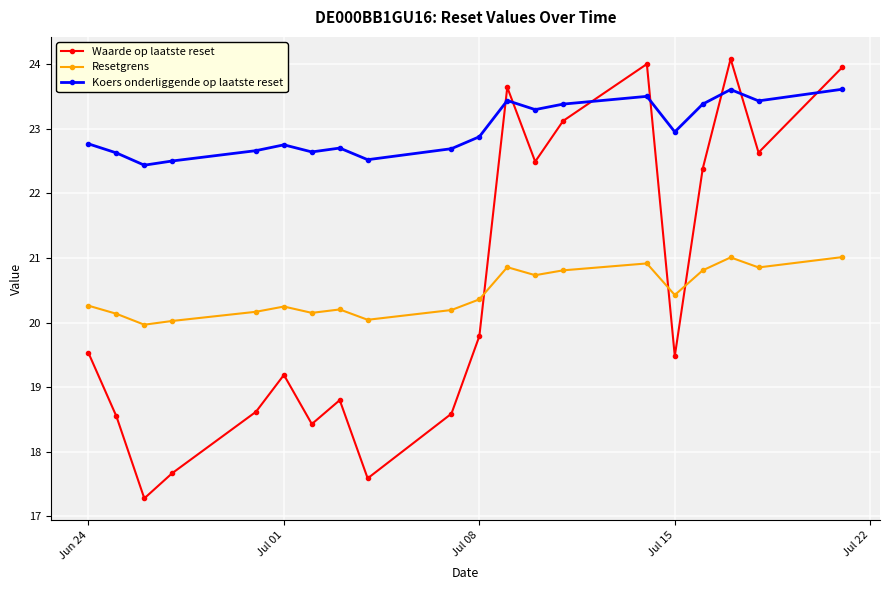

Which series has the largest total across all categories?

Koers onderliggende op laatste reset